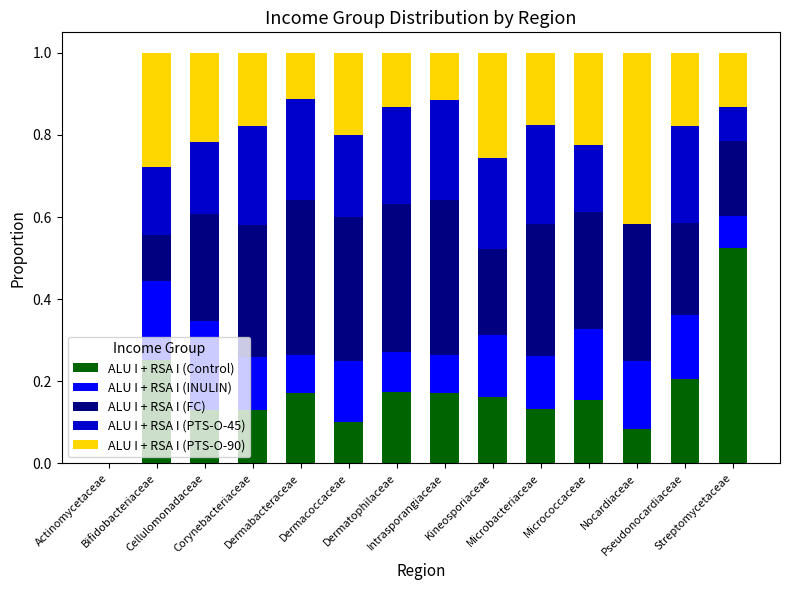

What are all the series names shown in the legend?

ALU I + RSA I (Control), ALU I + RSA I (INULIN), ALU I + RSA I (FC), ALU I + RSA I (PTS-O-45), ALU I + RSA I (PTS-O-90)